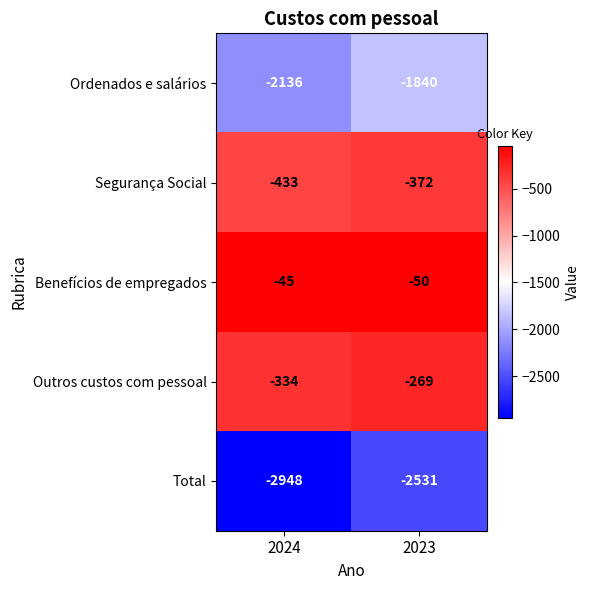

Which series changed the most between 2024 and 2023?

Total